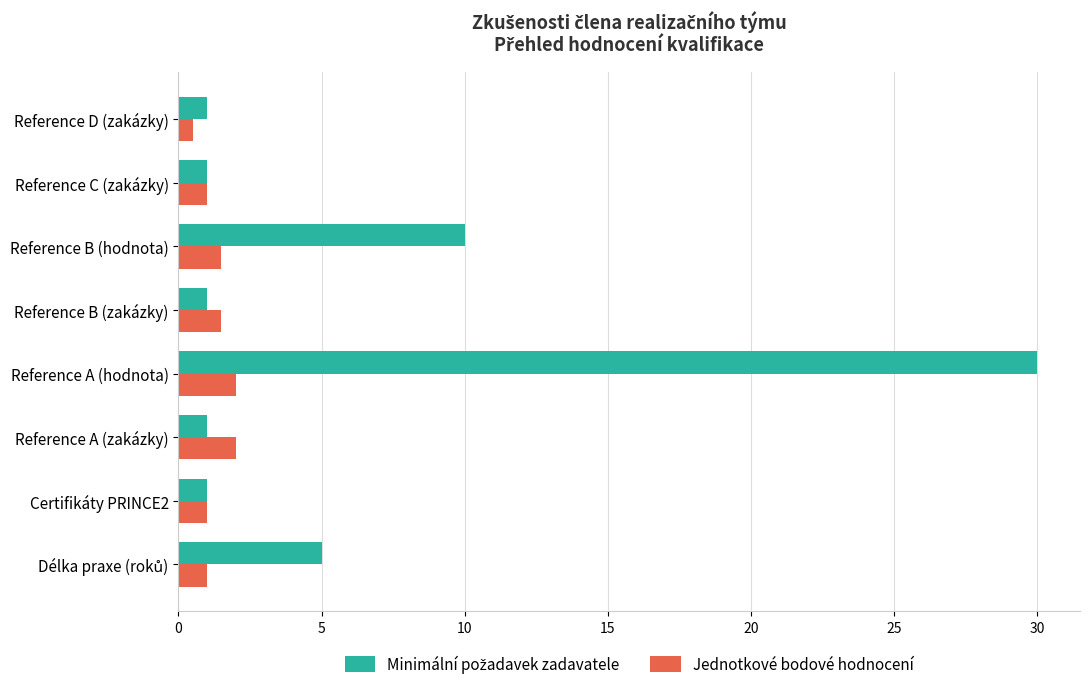

Which category has the highest value across all series?

Reference A (hodnota)